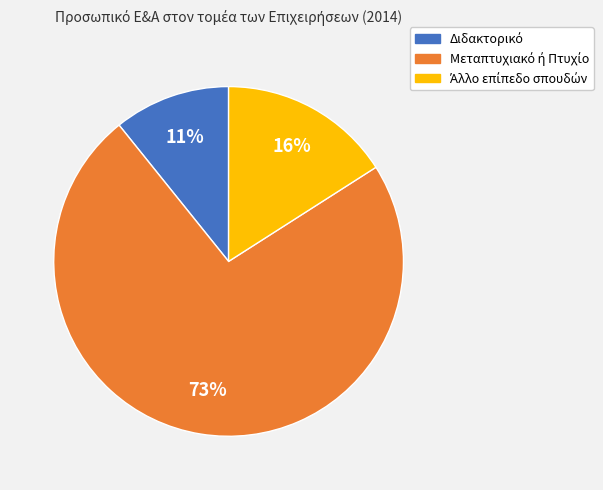

Is there a majority slice in this chart?

Yes